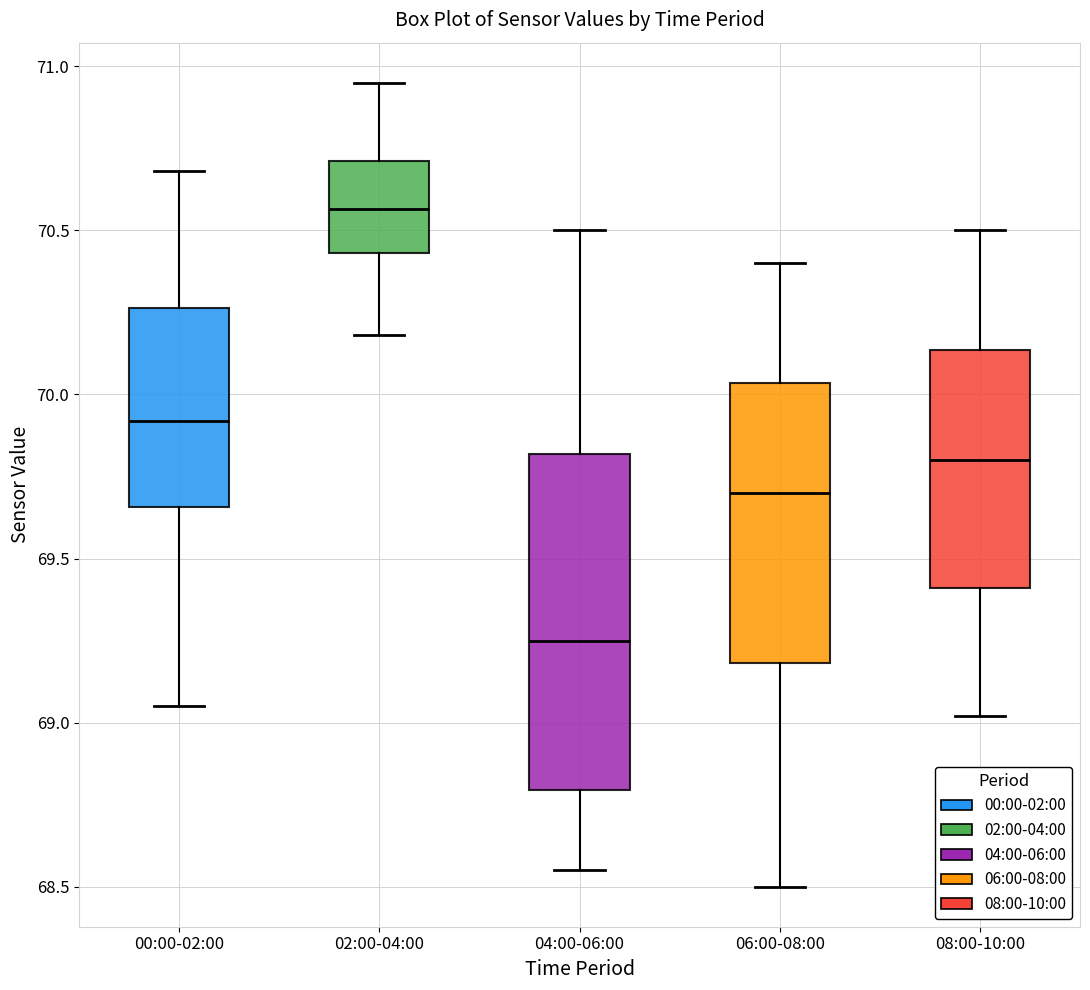

Where is the lower edge of the box for 00:00-02:00 on the y-axis? The values are not printed on the chart, so give them approximately, as read against the axis.

69.65